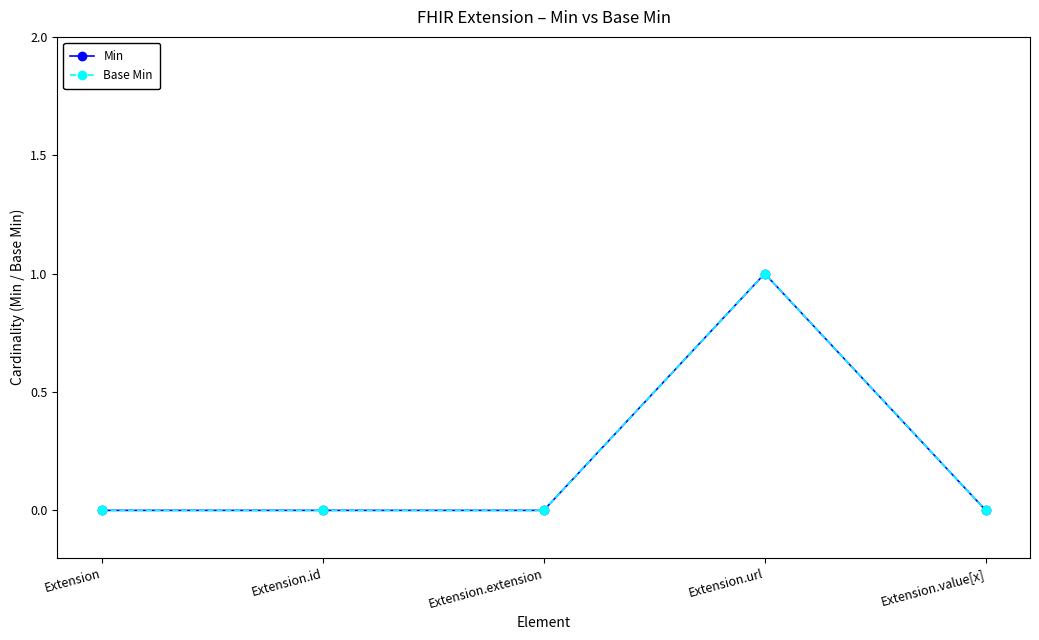

Which series has the largest total across all categories?

Min